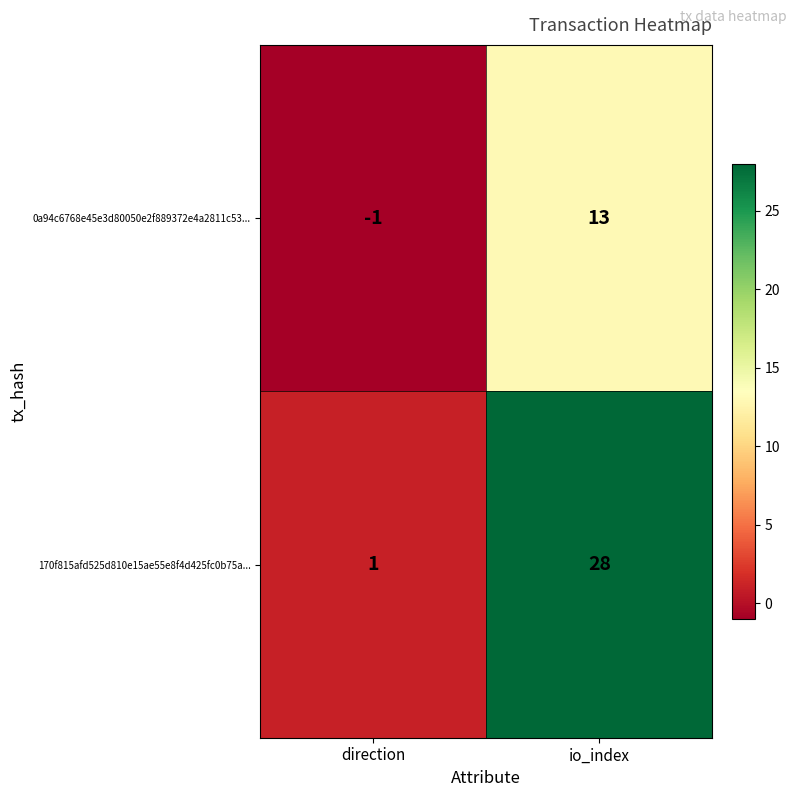

Reading left to right, extract all data points from this chart.

0a94c6768e45e3d80050e2f889372e4a2811c53...: direction=-1	io_index=13
170f815afd525d810e15ae55e8f4d425fc0b75a...: direction=1	io_index=28